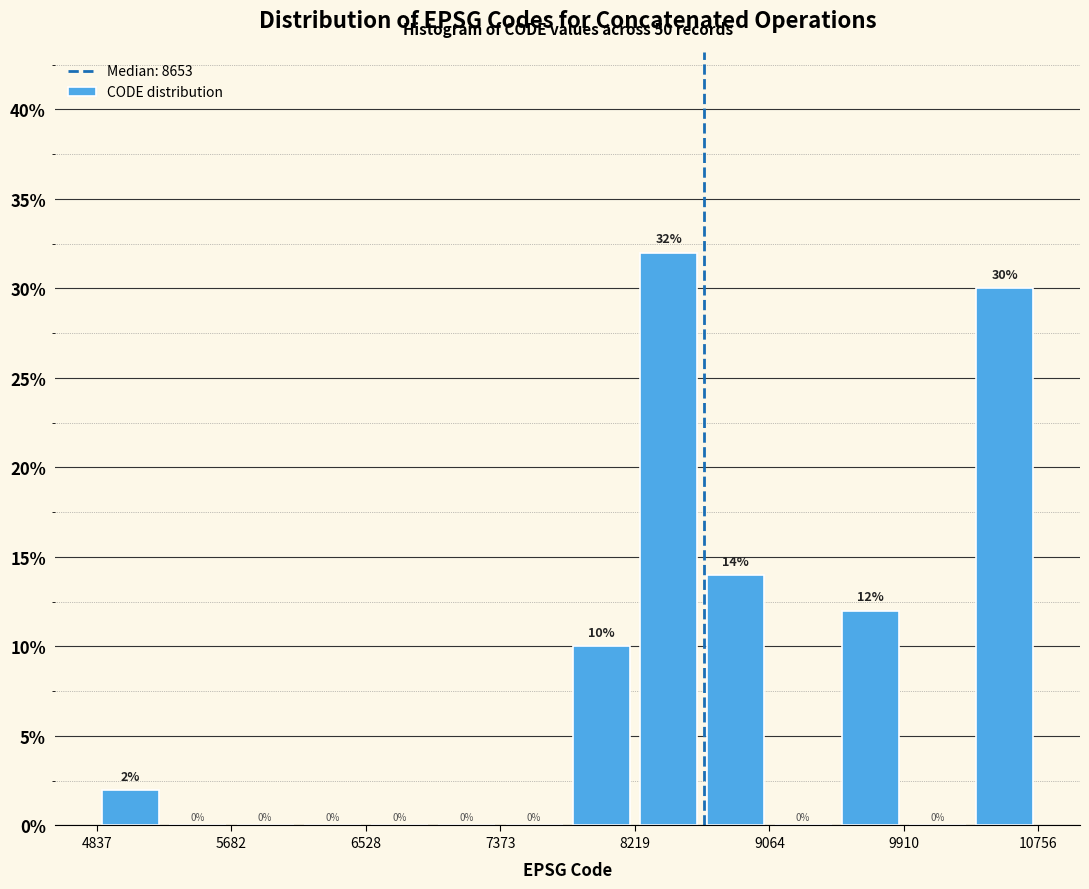

Which range on the x-axis has the tallest bar?

8200 to 8600